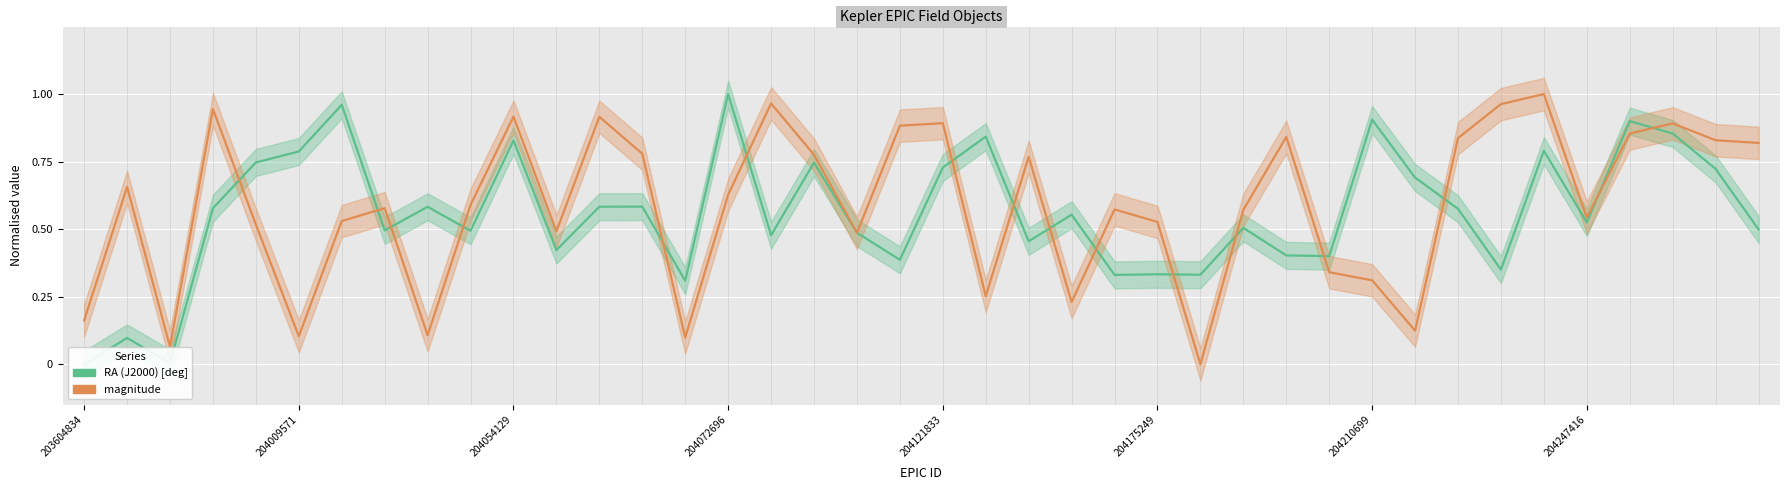

Read the RA (J2000) [deg] value at 28.

0.4